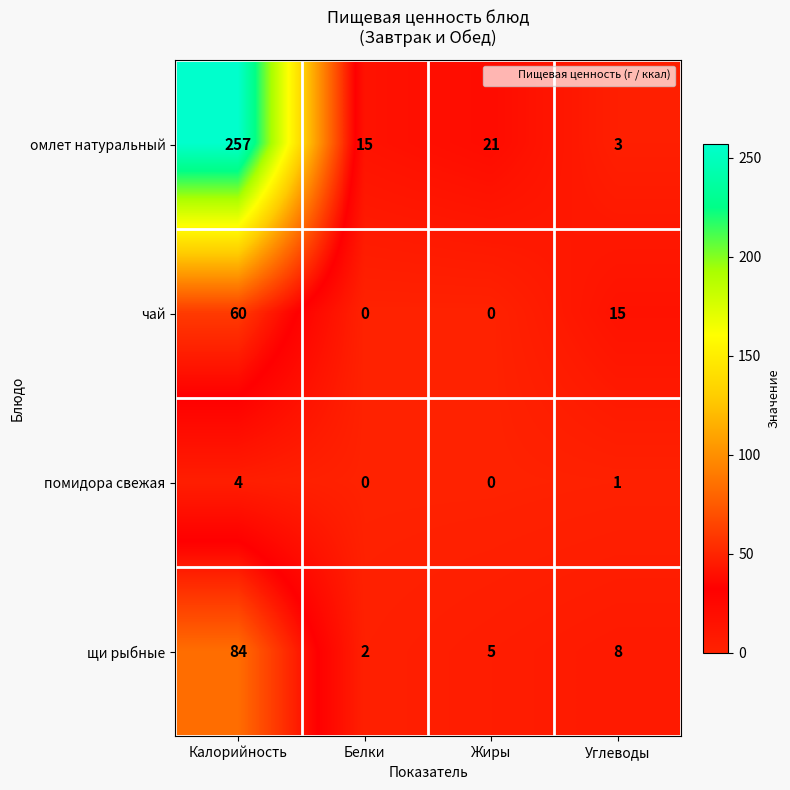

Count the number of categories in the chart.

4